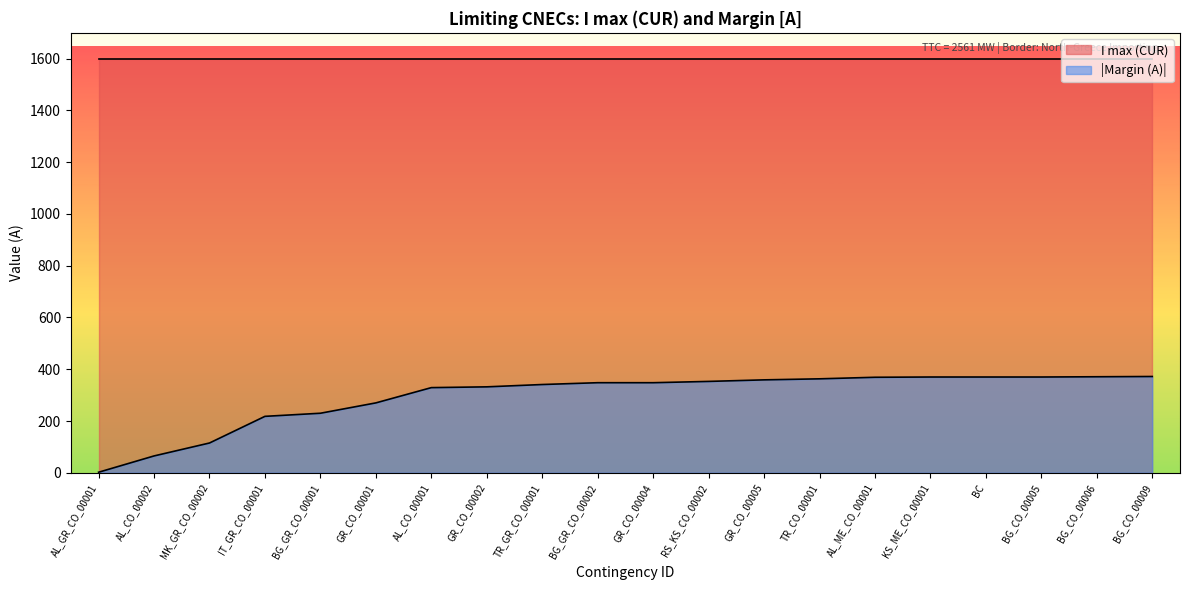

Which has a higher value, BC or KS_ME_CO_00001?

BC